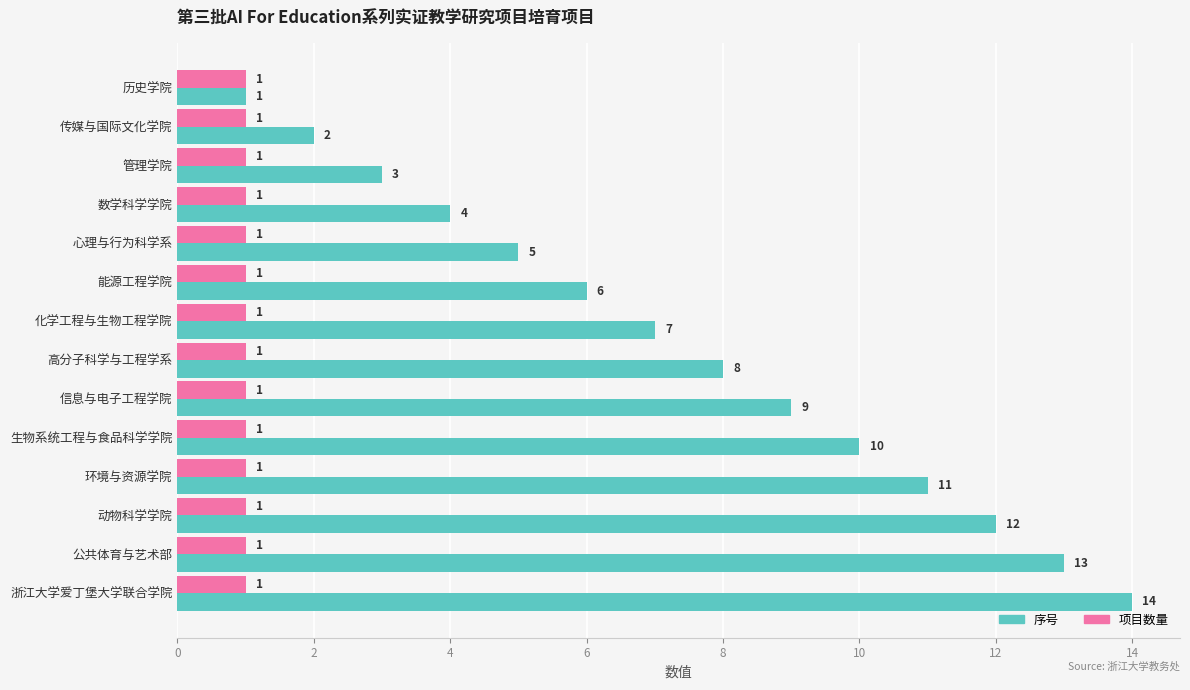

Which series has the largest total across all categories?

序号